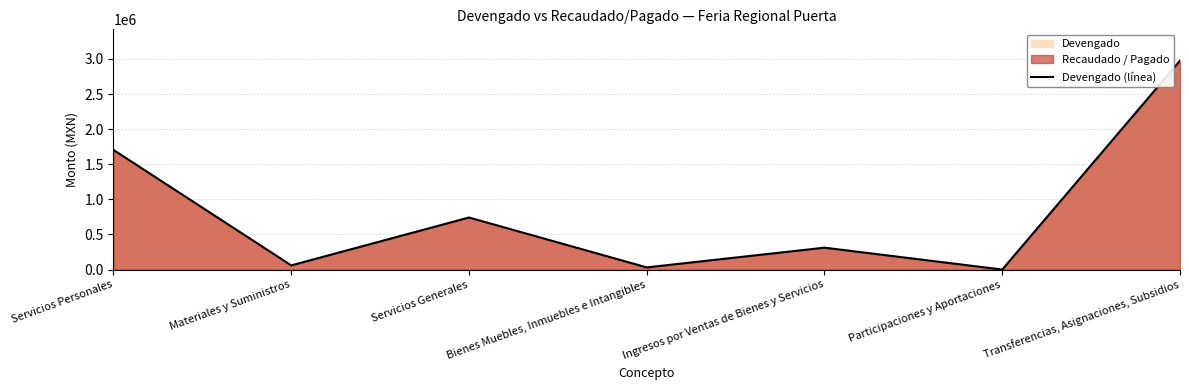

Rank the categories by value from lowest to highest.

Participaciones y Aportaciones, Bienes Muebles, Inmuebles e Intangibles, Materiales y Suministros, Ingresos por Ventas de Bienes y Servicios, Servicios Generales, Servicios Personales, Transferencias, Asignaciones, Subsidios